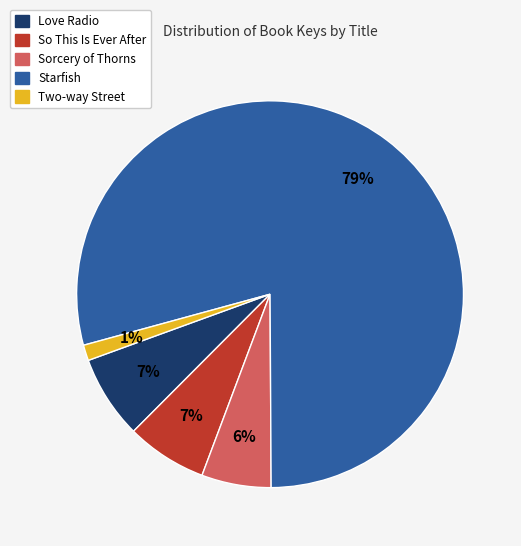

To the nearest percent, what percentage of the pie is Sorcery of Thorns?

6%